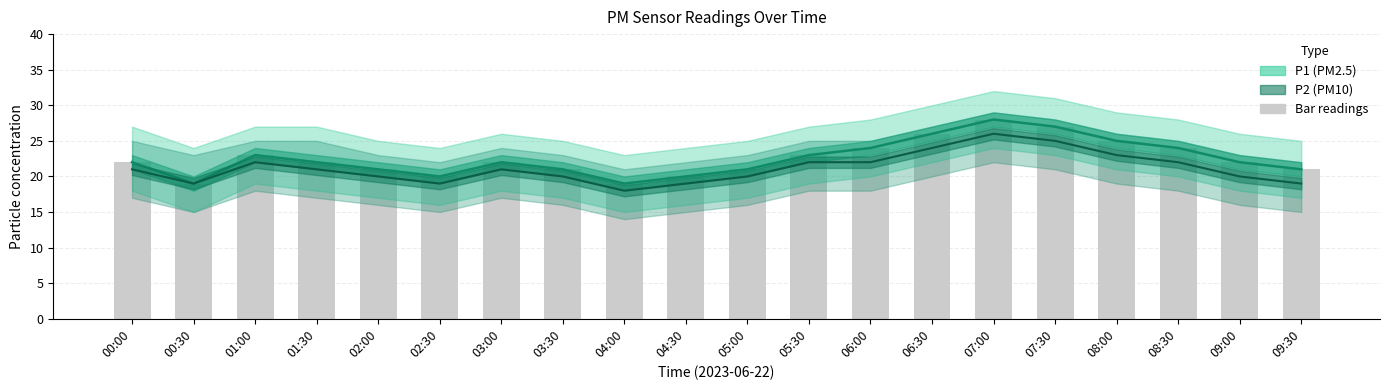

Which has a higher value, 02:30 or 06:30?

06:30